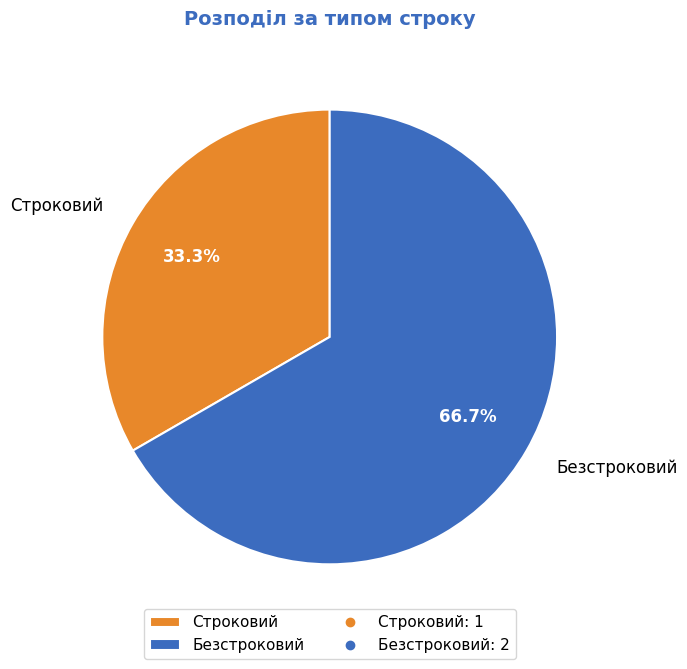

What is the smallest slice in the pie chart?

Строковий